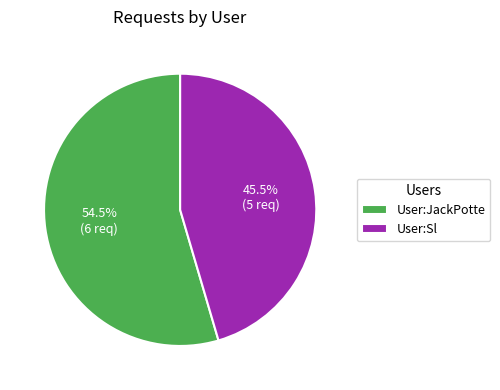

Rank the categories by value from lowest to highest.

User:Sl, User:JackPotte